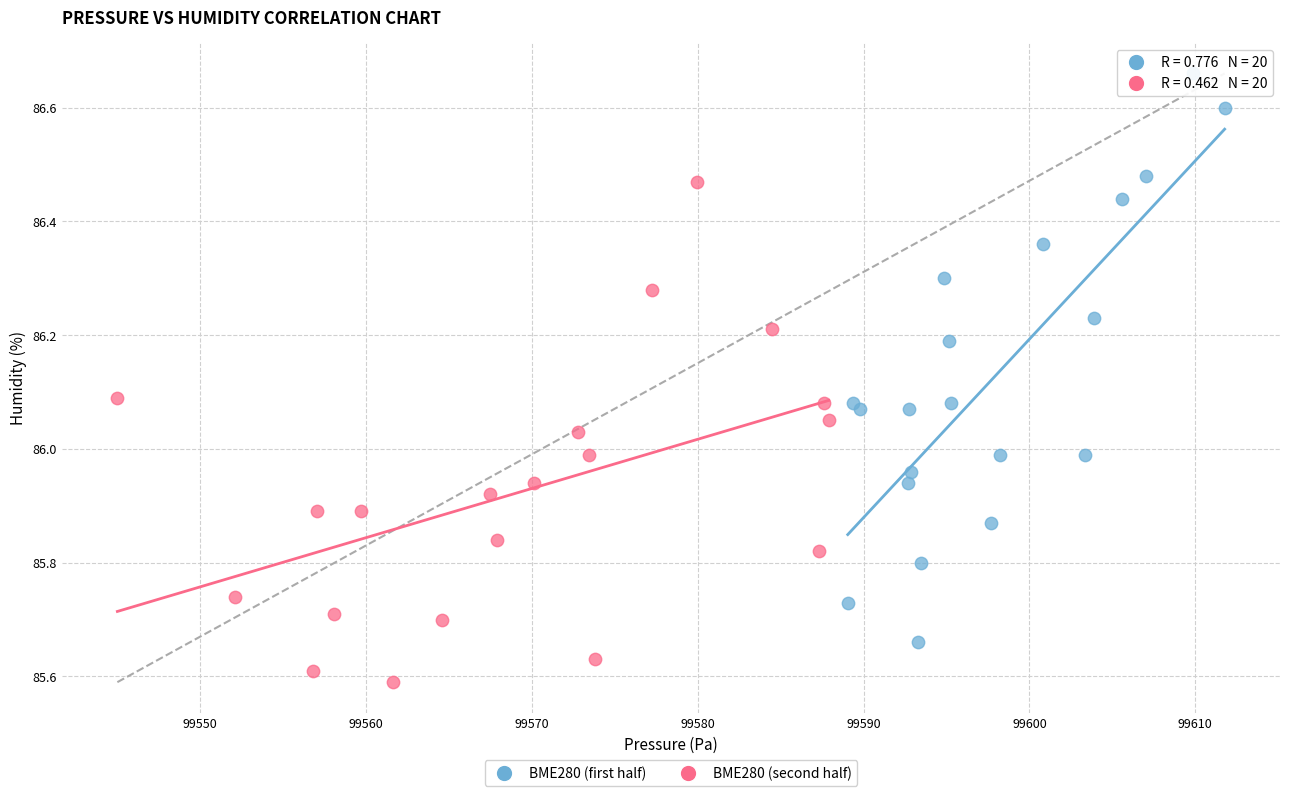

Which series reaches the maximum Y coordinate?

BME280 (first half)